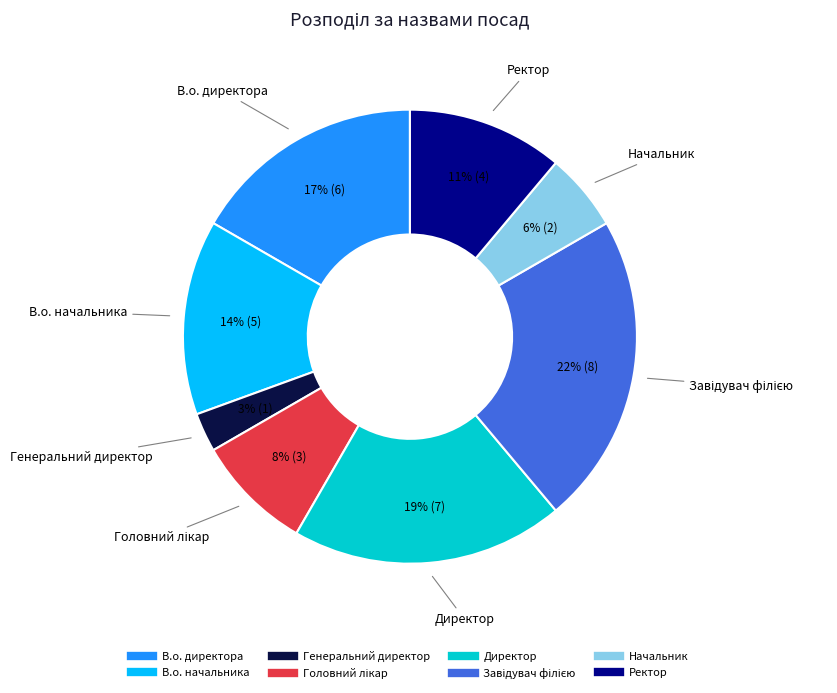

Which has a higher value, Директор or В.о. директора?

Директор